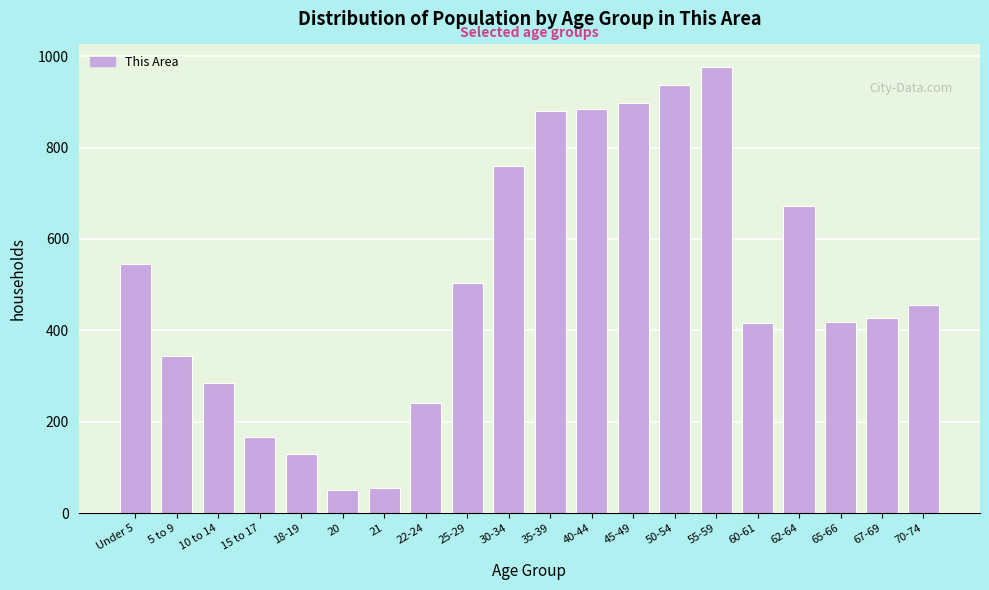

What is the difference between the values at 67-69 and 20?

378